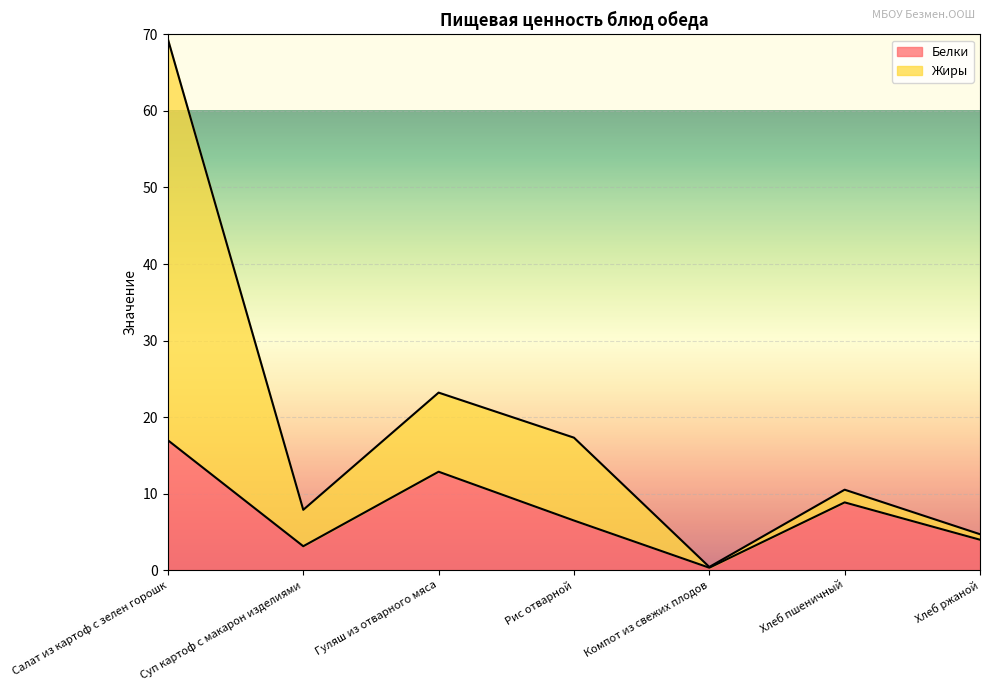

What are all the series names shown in the legend?

Белки, Жиры